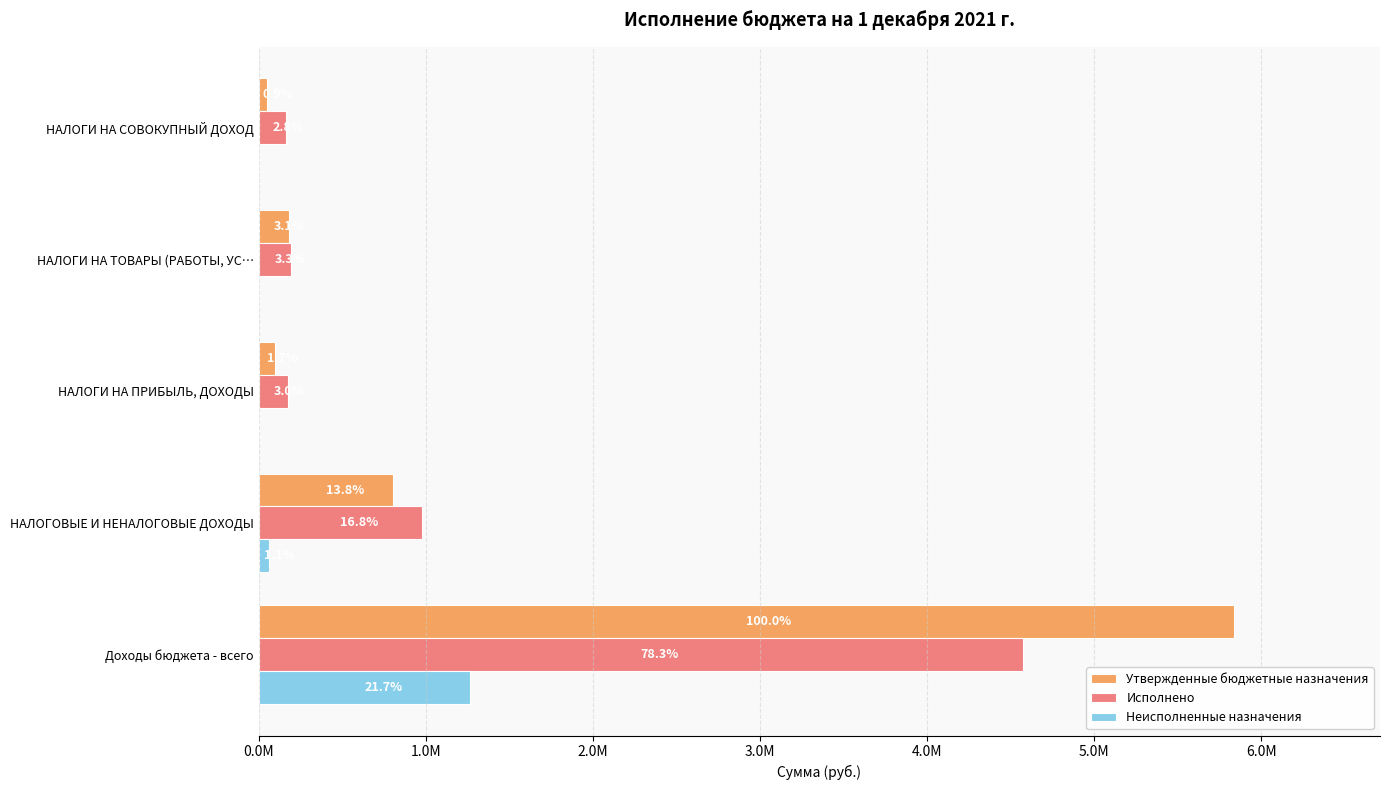

What is the sum of all Исполнено values?

6080305.6